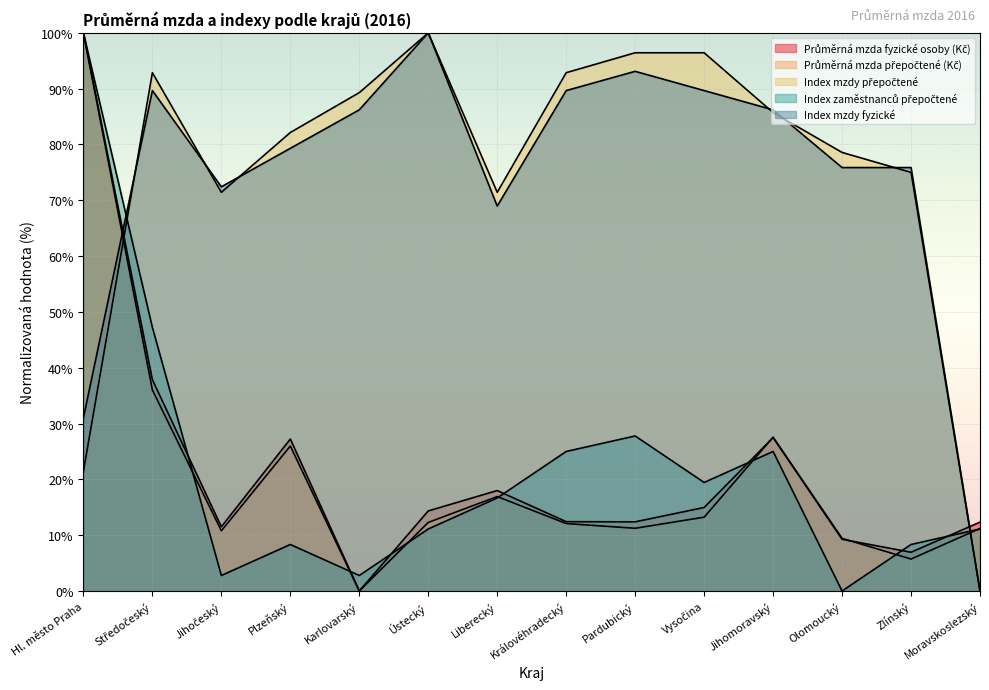

Which category has the highest value in the Index zaměstnanců přepočtené series?

Hl. město Praha